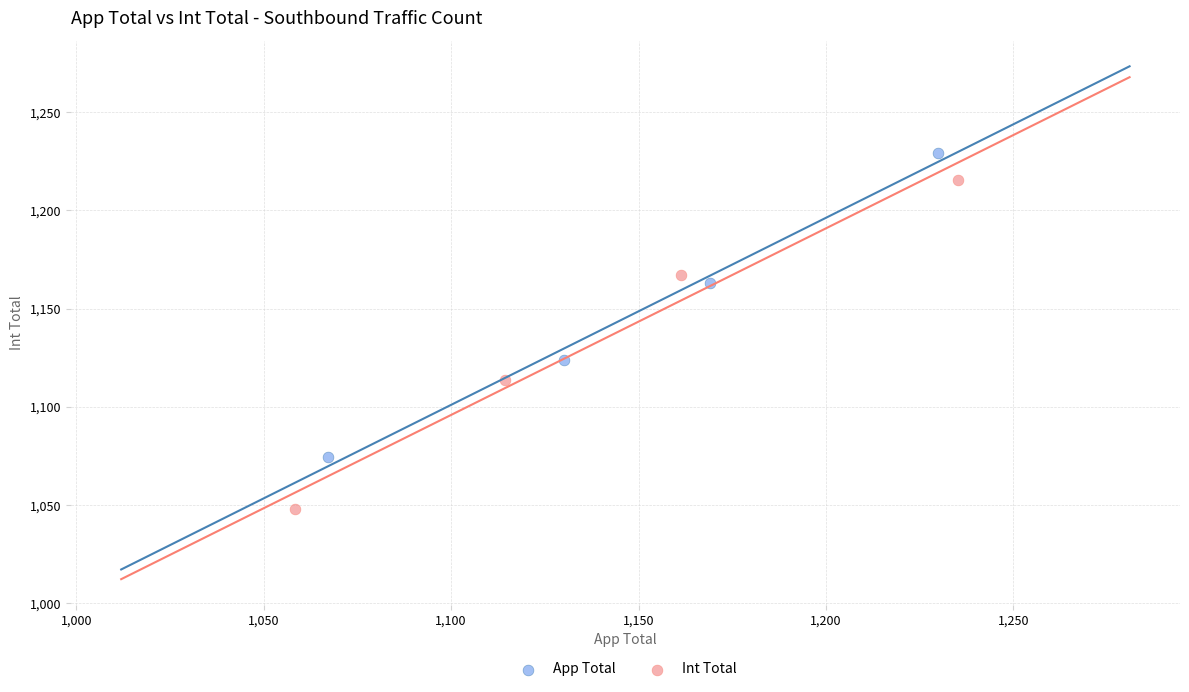

Which series contains the highest Y value?

App Total